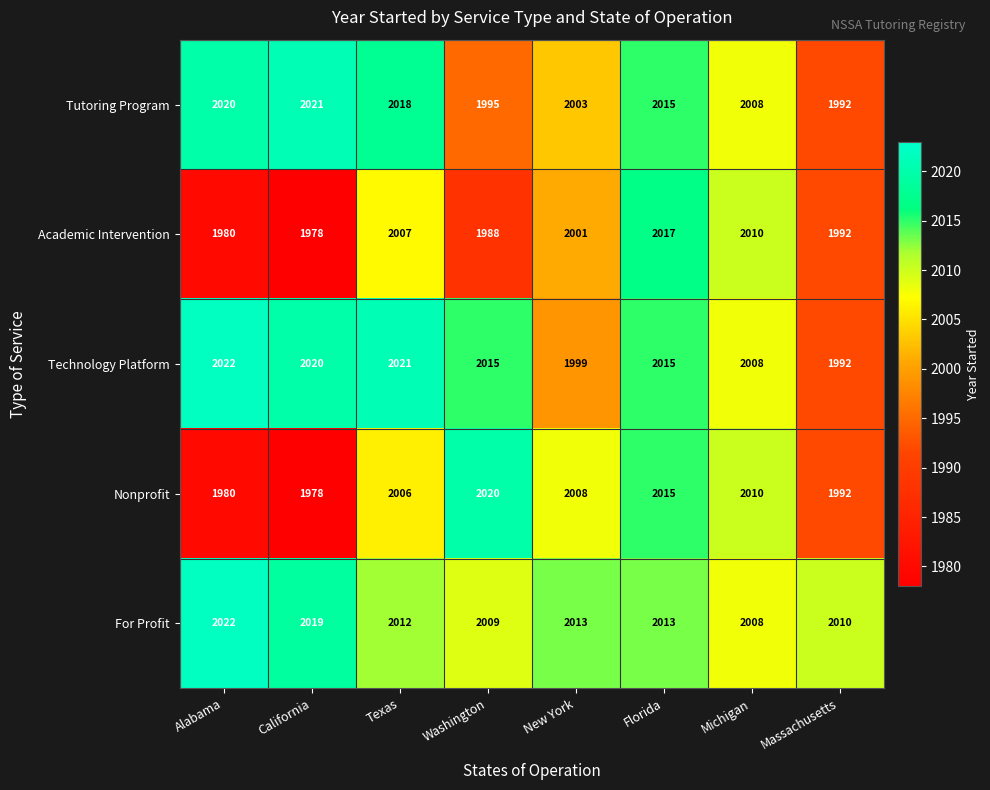

How many series are shown in this chart?

5